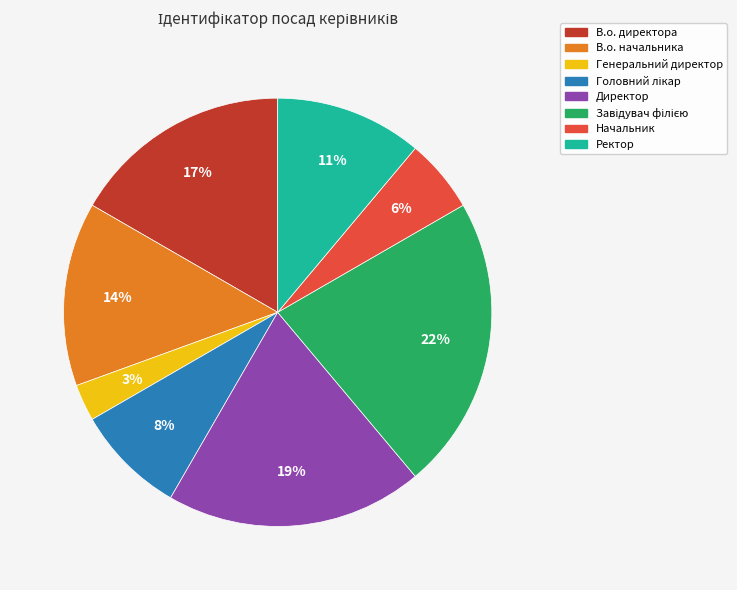

Does Генеральний директор account for over 50% of the chart?

No